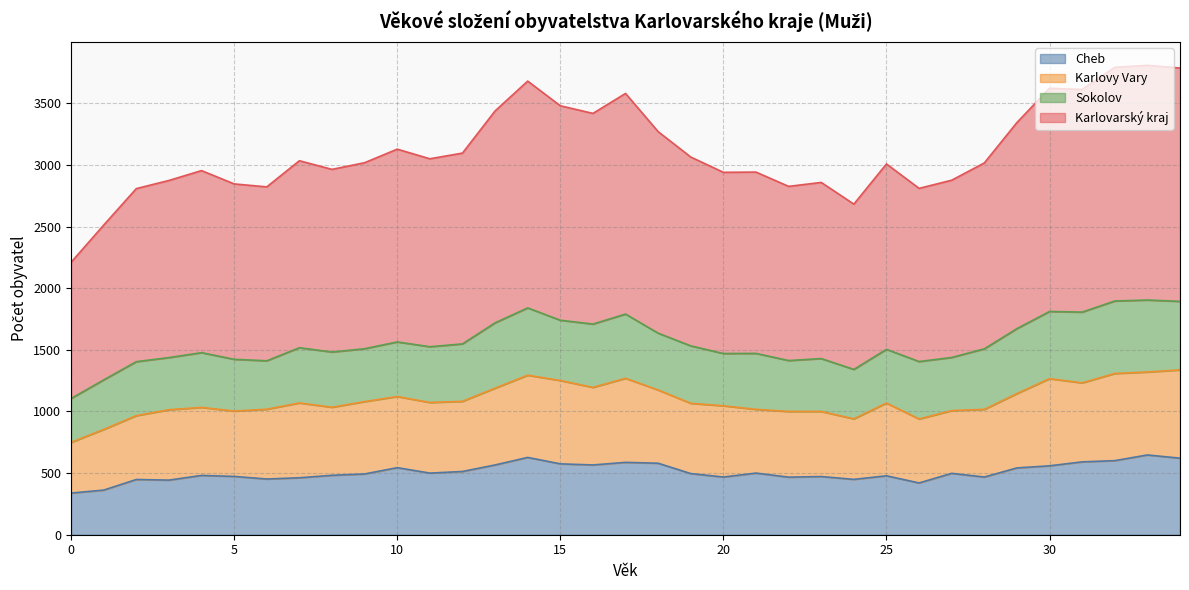

True or false: Cheb and Karlovarský kraj intersect in this chart.

False